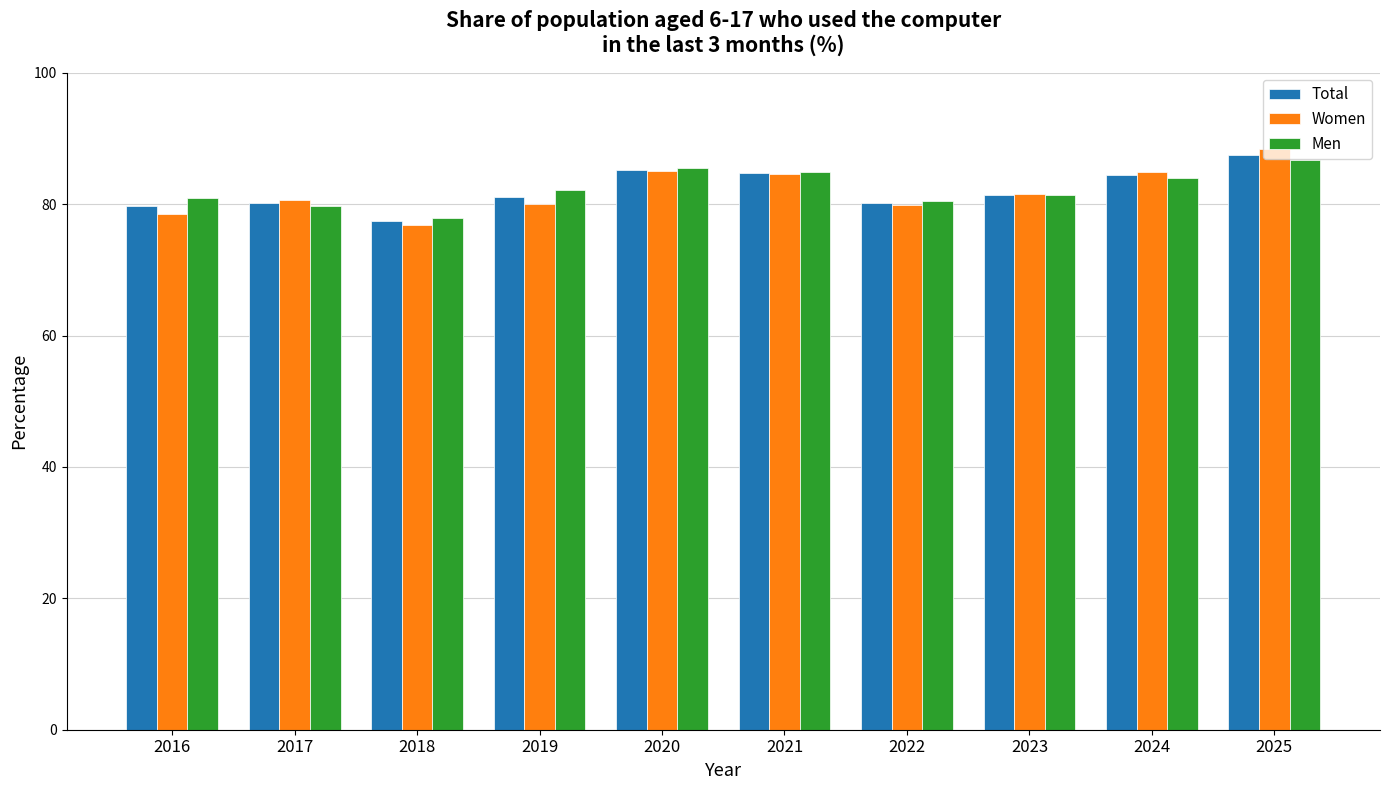

What is the maximum value for Women?

88.3